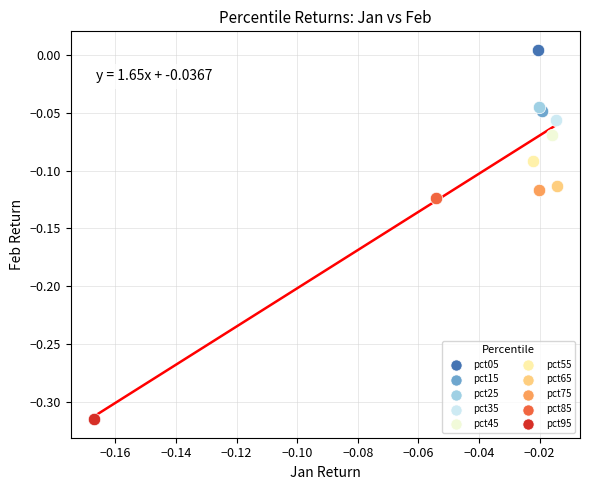

Which series reaches the maximum Y coordinate?

pct05